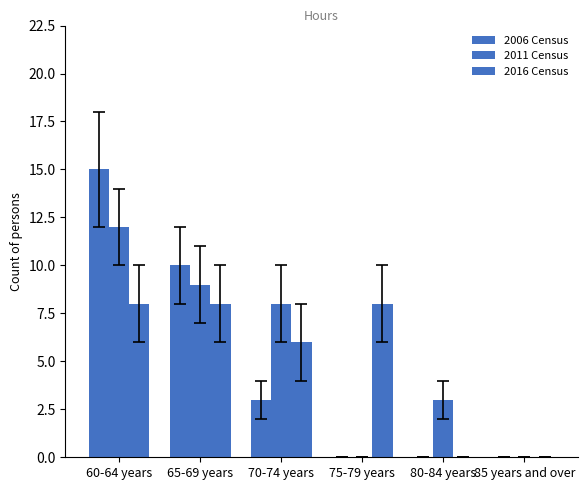

Does the chart contain stacked bars?

No